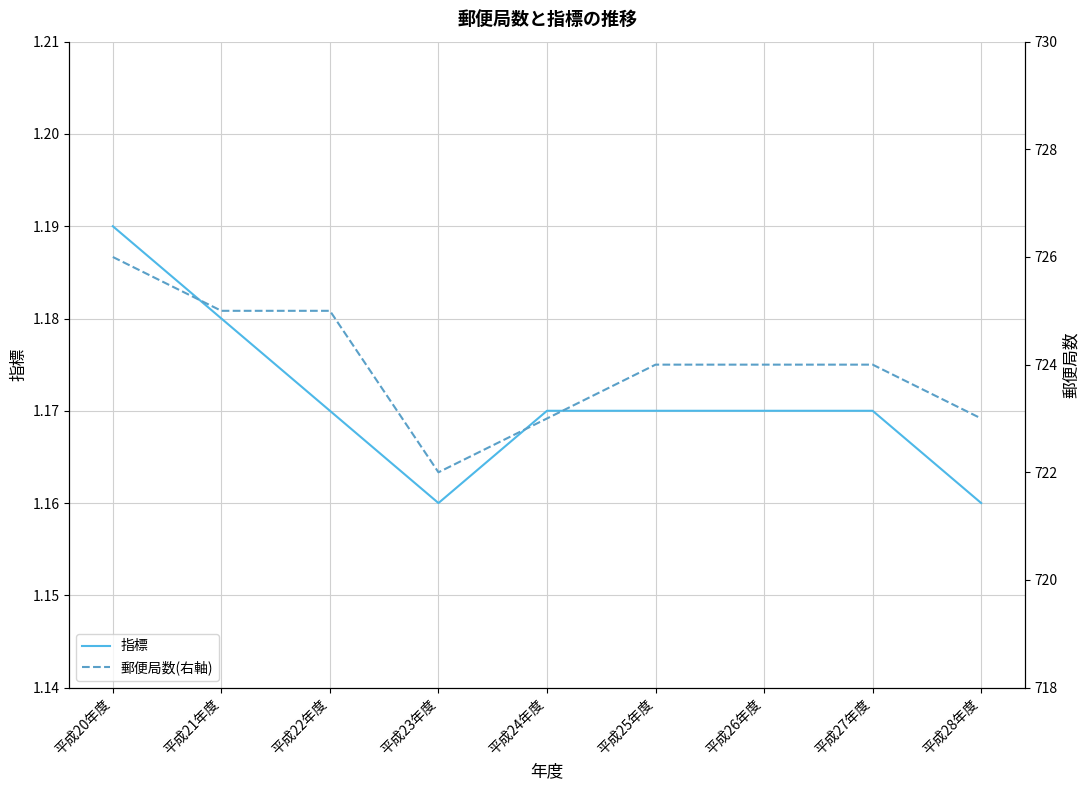

Rank the series by their maximum value, from highest to lowest.

郵便局数(右軸), 指標